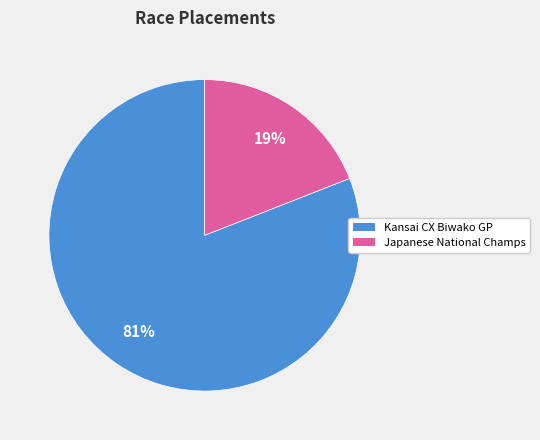

To the nearest percent, what is the difference between the largest and smallest slice percentages?

62%